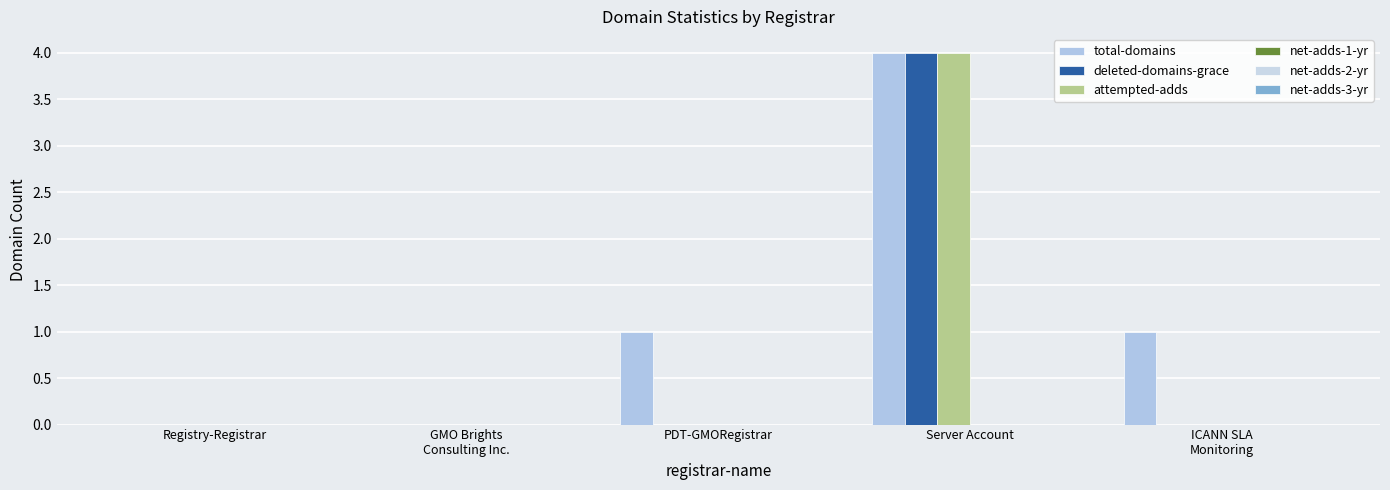

Count the number of data series in this chart.

3